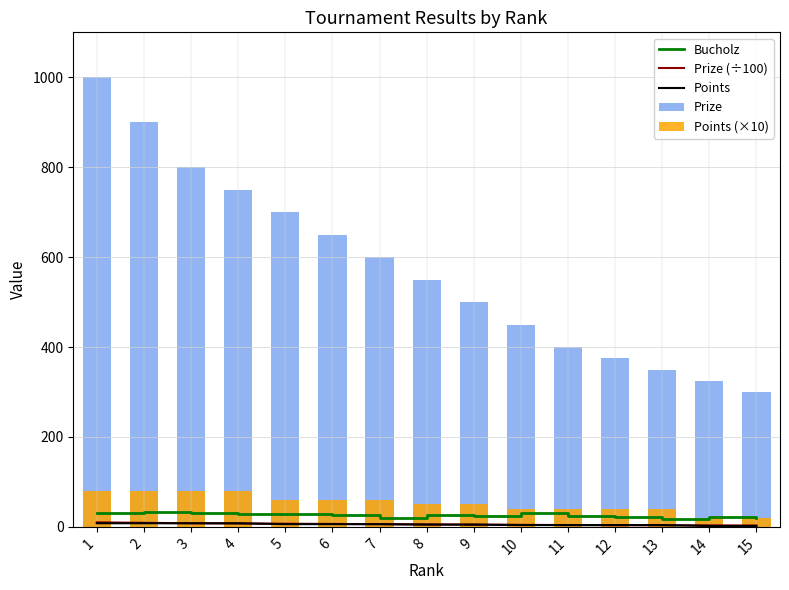

How many data points in Prize (÷100) are less than 5?

6